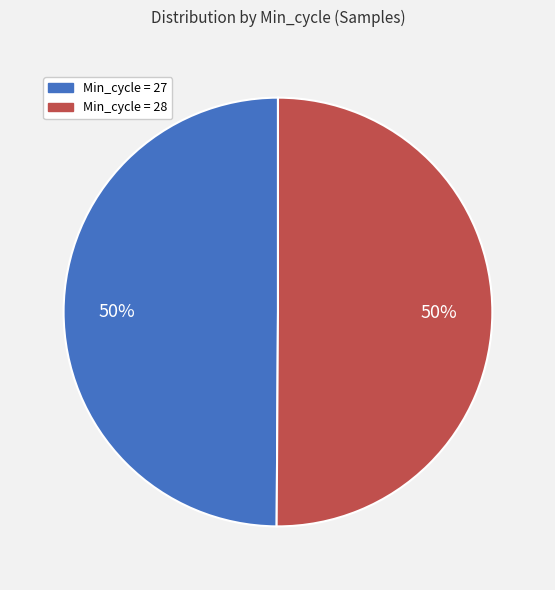

To the nearest percent, what is the average slice percentage?

50%